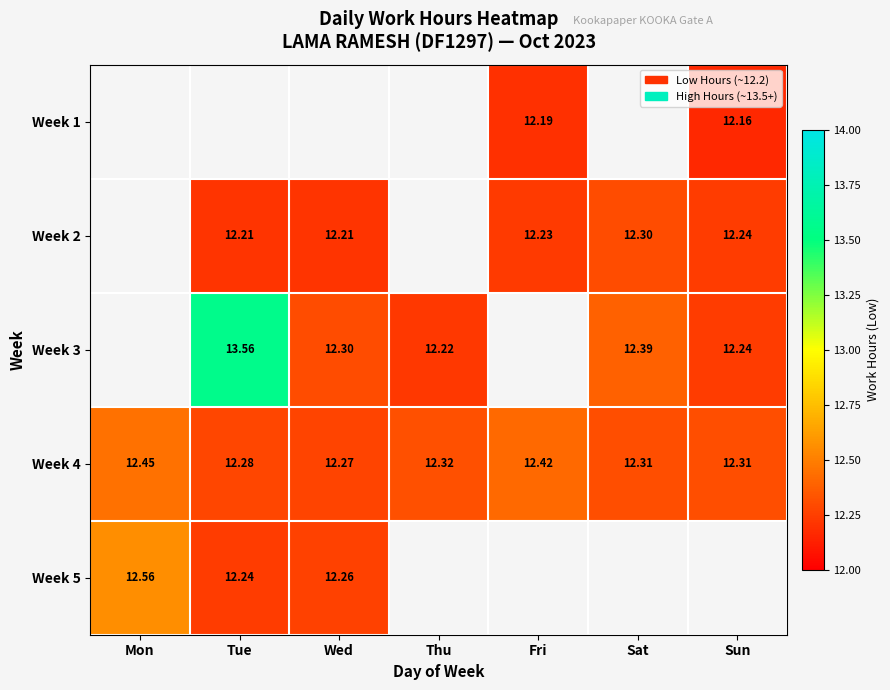

Is the value of Week 4 at Mon greater than the value of Week 2 at Sun?

Yes